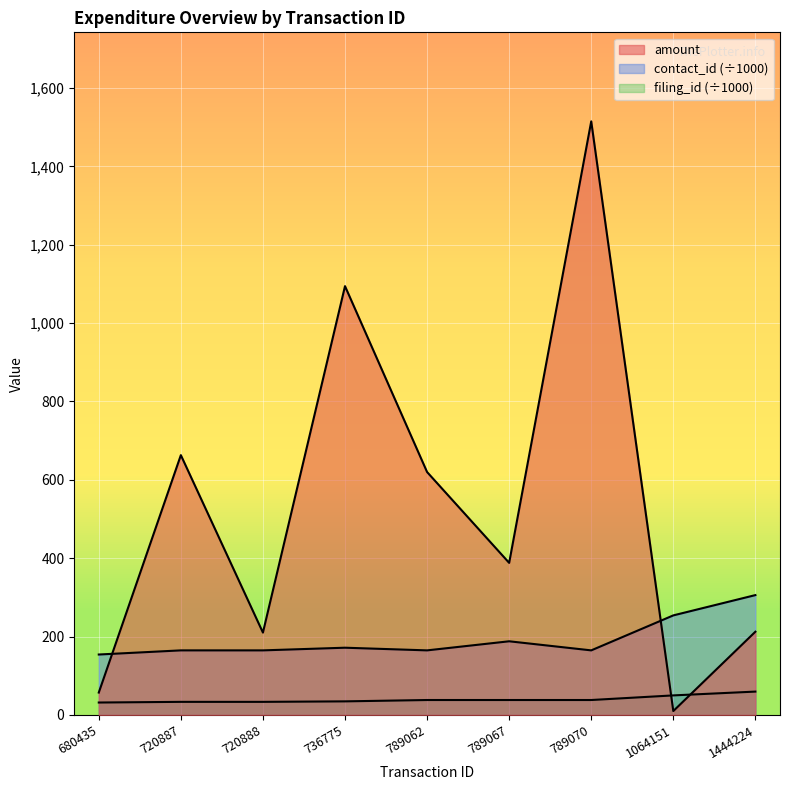

Which has a higher value, 1444224 or 720887?

720887